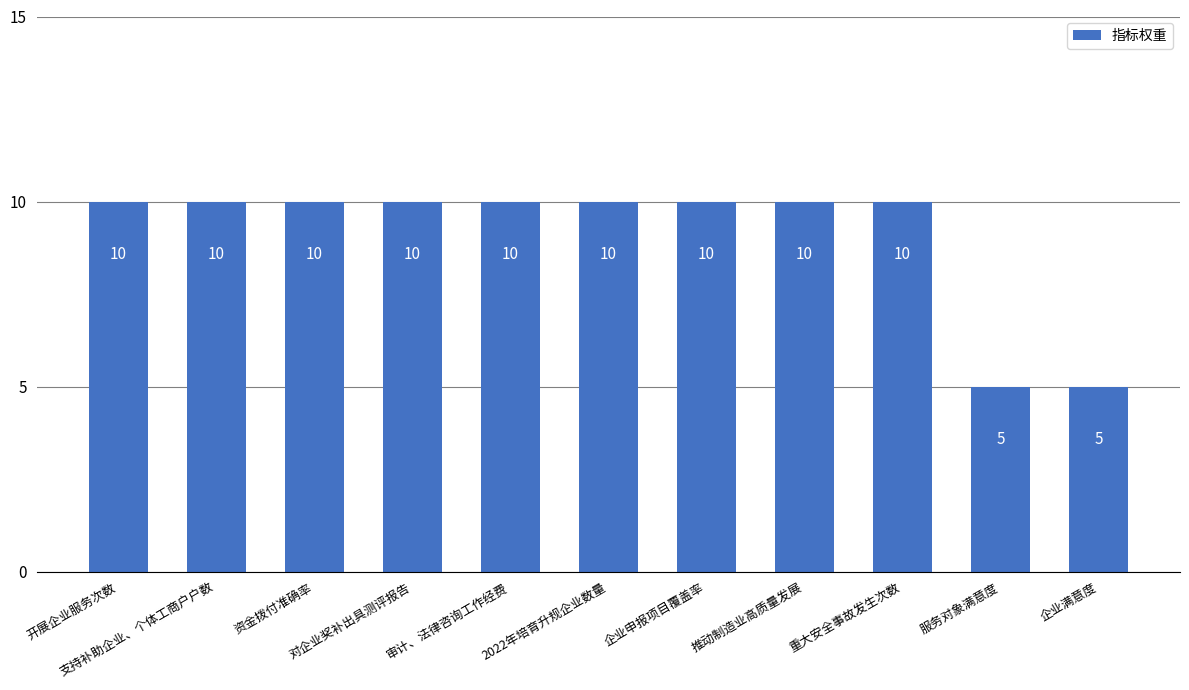

The chart shows a value of 10 at 审计、法律咨询工作经费. True or false?

True